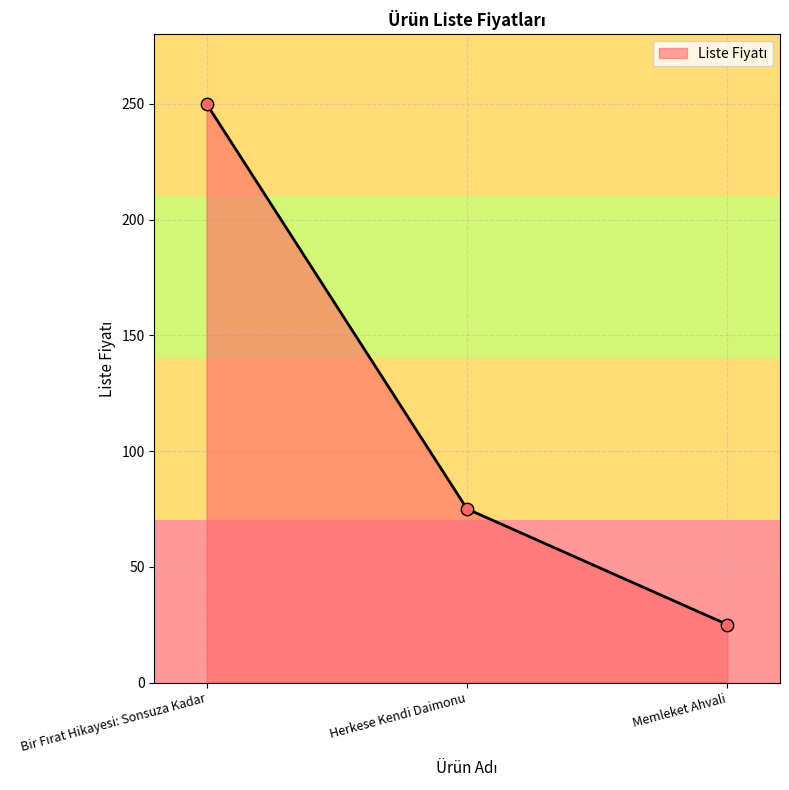

Approximately how many times larger is the value at Memleket Ahvali compared to Herkese Kendi Daimonu?

0.3